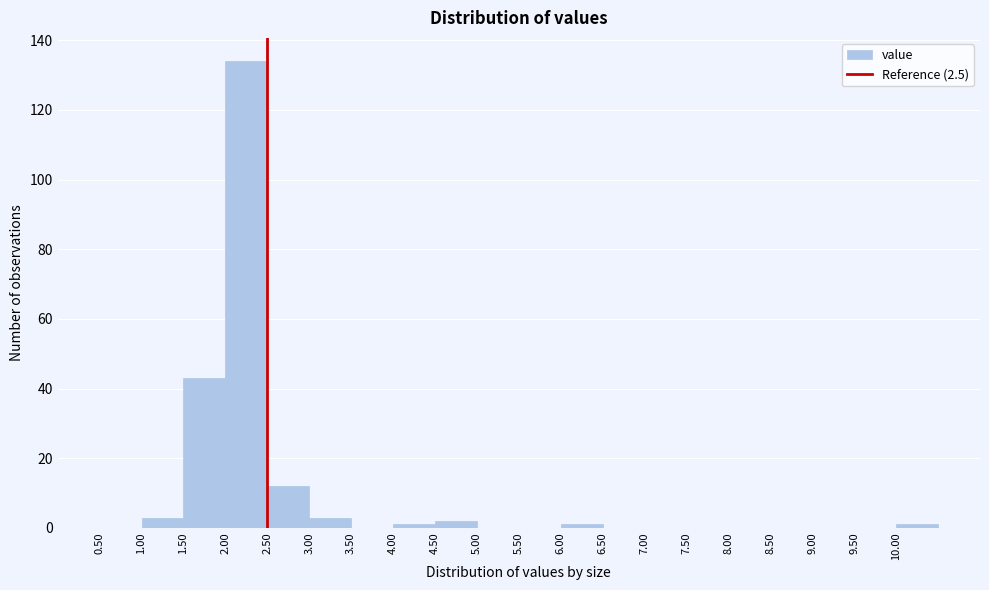

What is the height of the bar covering 4.5 to 5.0 on the x-axis? The values are not printed on the chart, so give them approximately, as read against the axis.

2